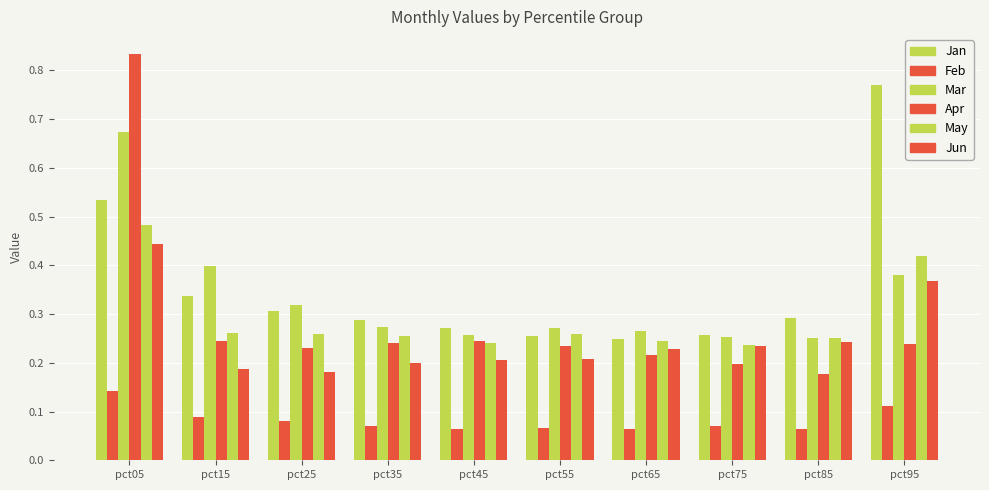

How many bars are there in total?

60